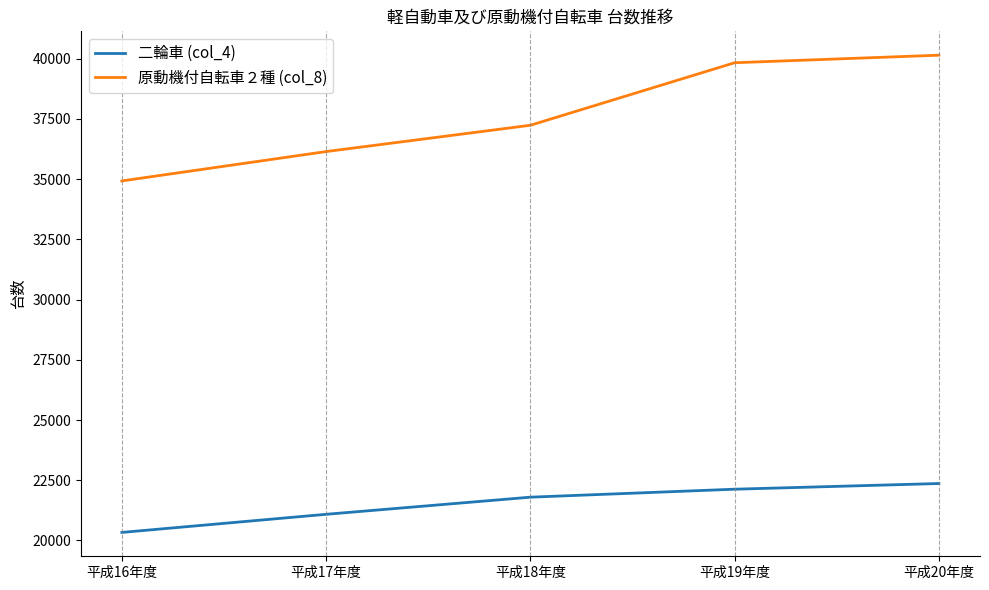

True or false: 原動機付自転車２種 (col_8) has a value of 61201 at 平成17年度.

False